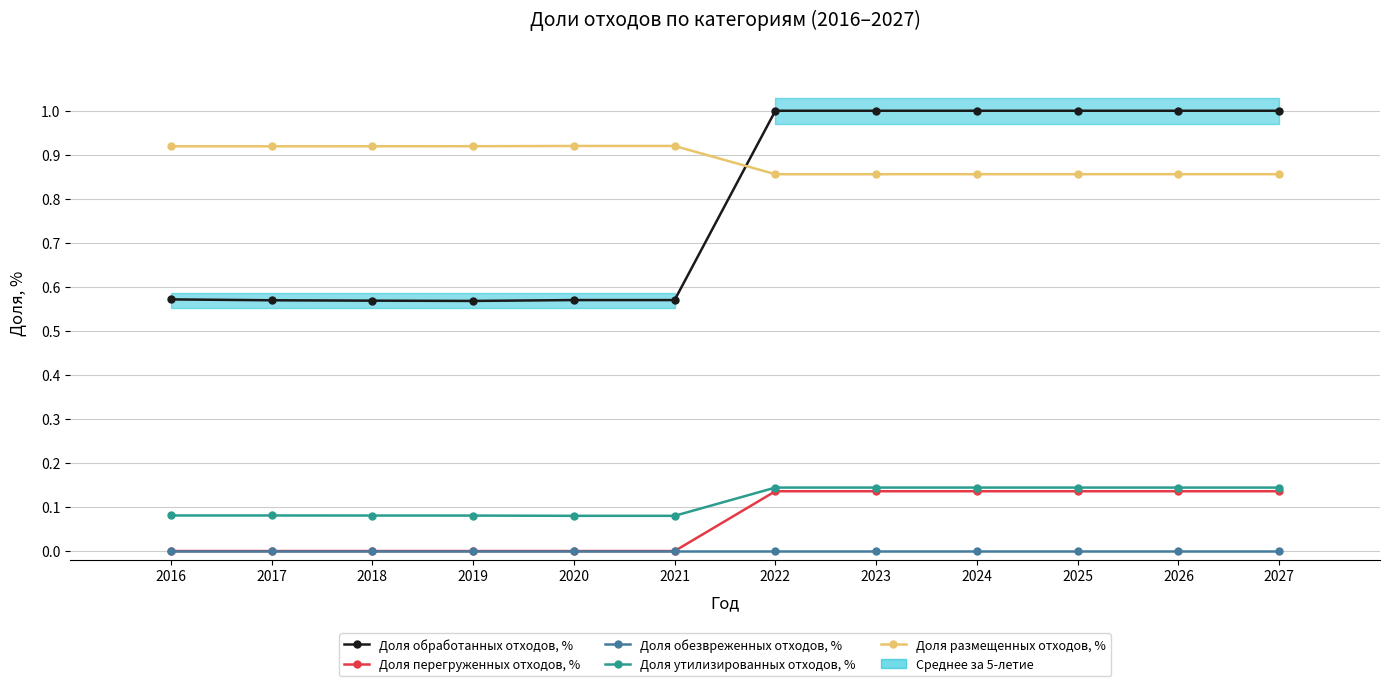

At which category is the sum across all series the highest?

2025